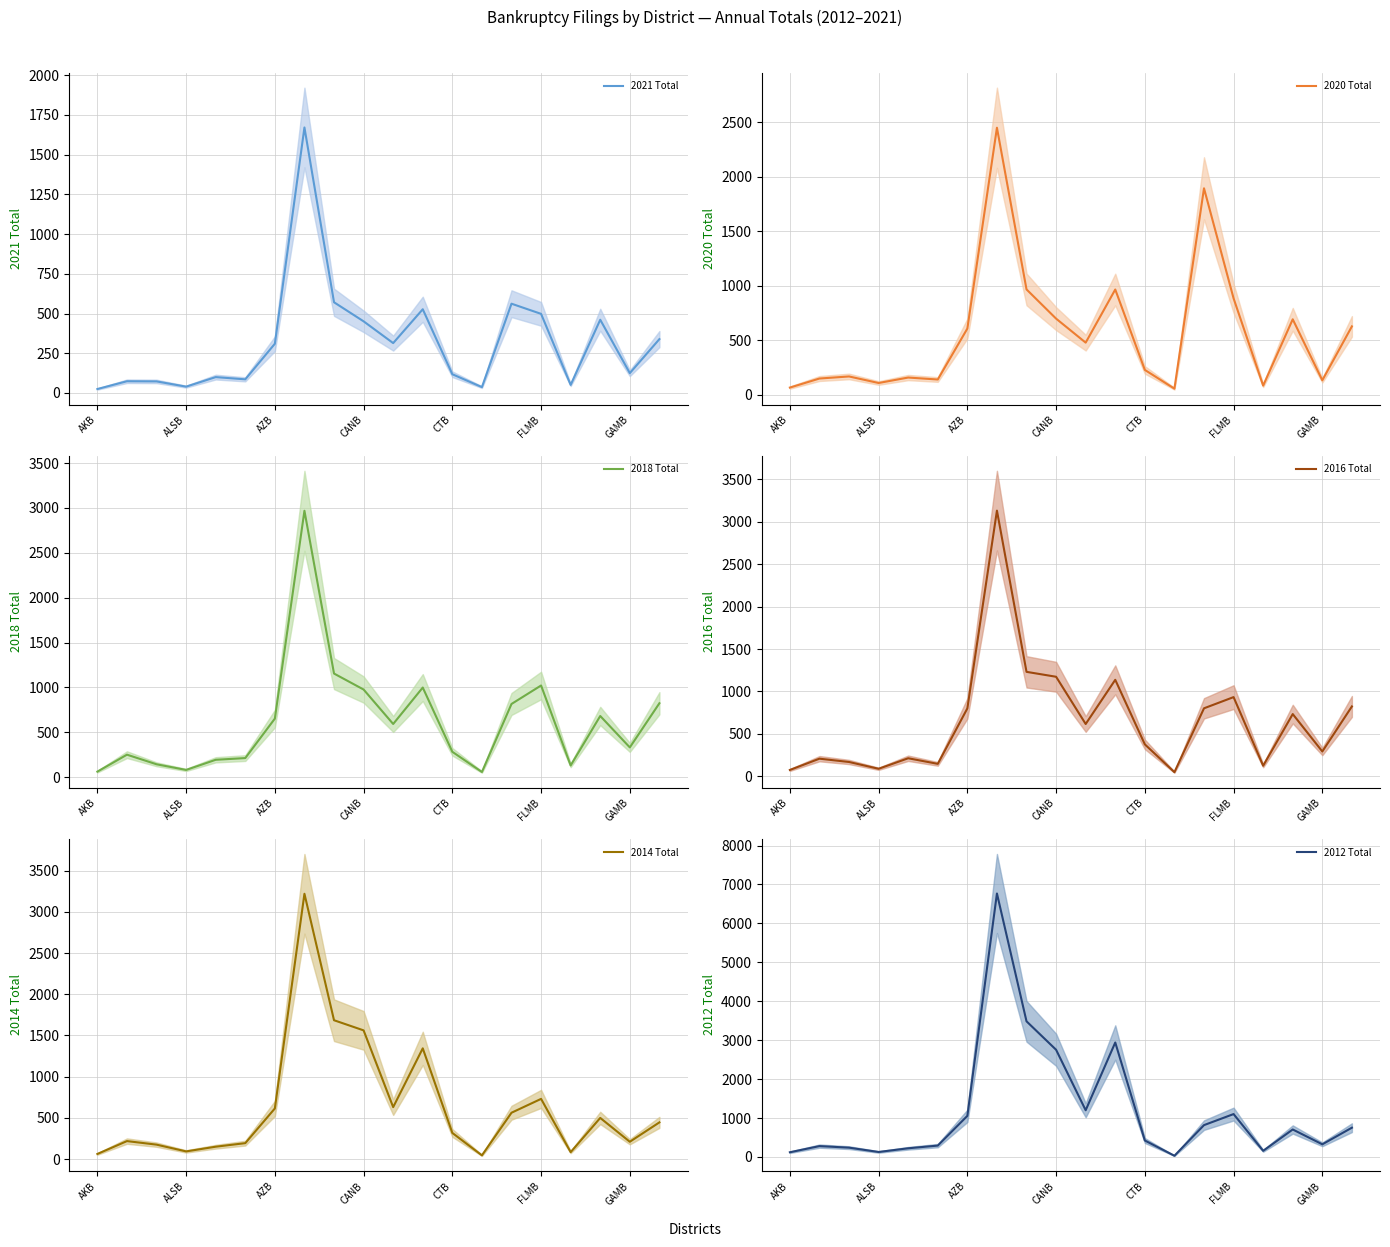

The 2012 Total series shows 817 at 14. True or false?

True